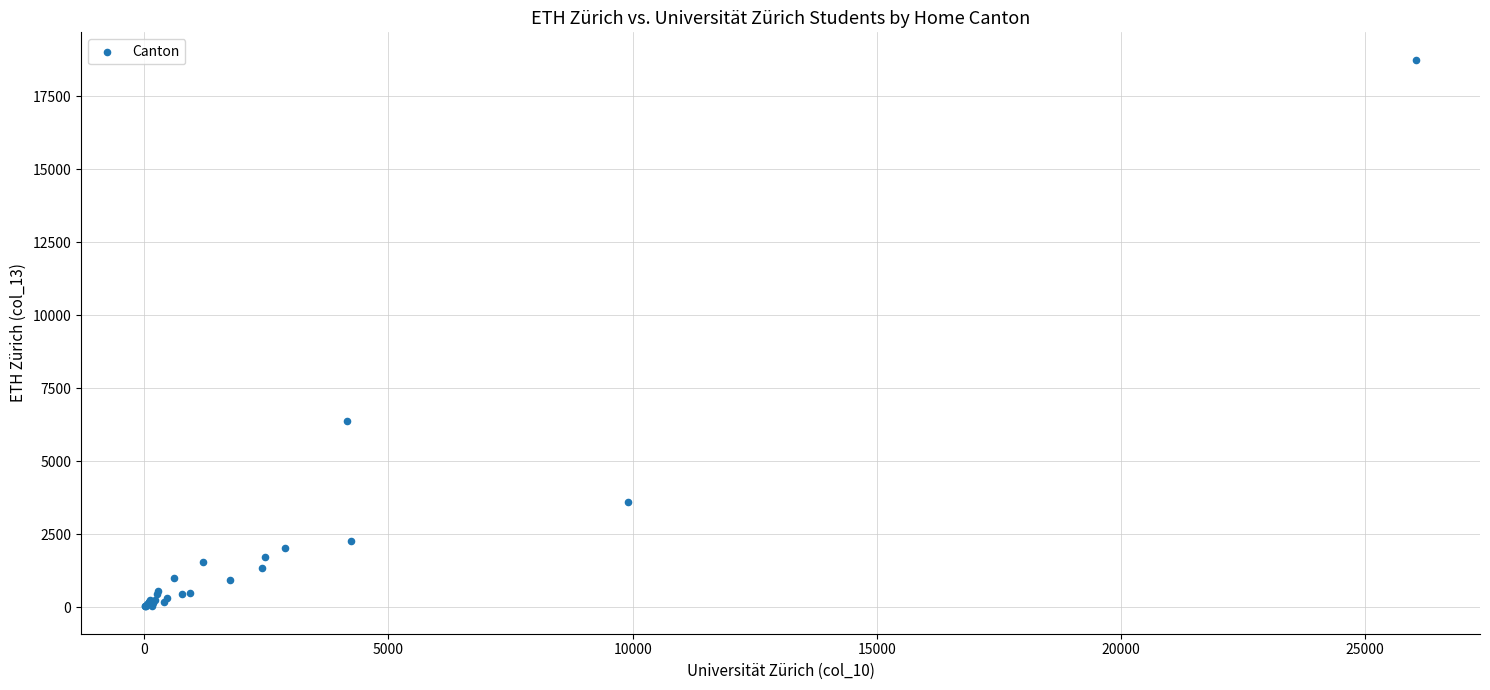

What Y value in the scatter plot is closest to 9384?

6368